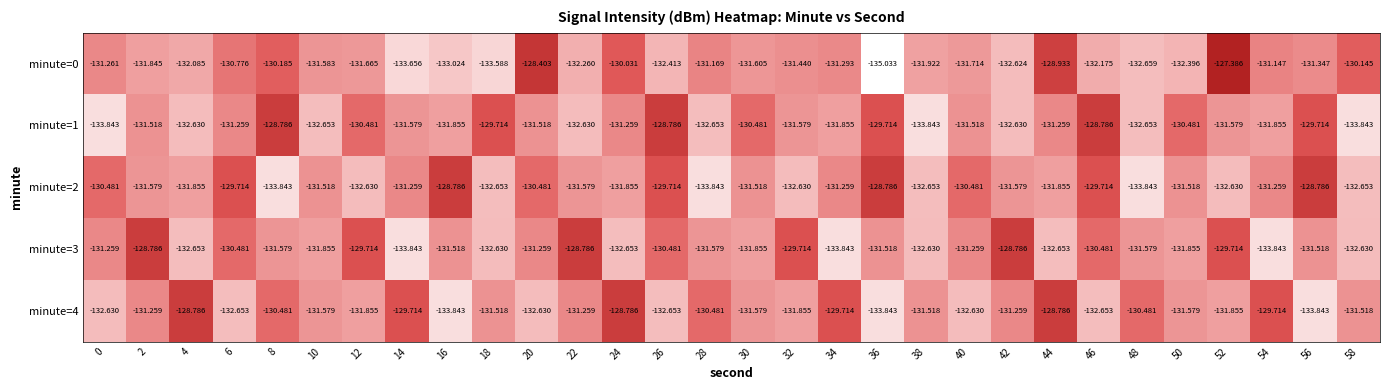

Rank the series at 18 from lowest to highest value.

minute=0, minute=2, minute=3, minute=4, minute=1